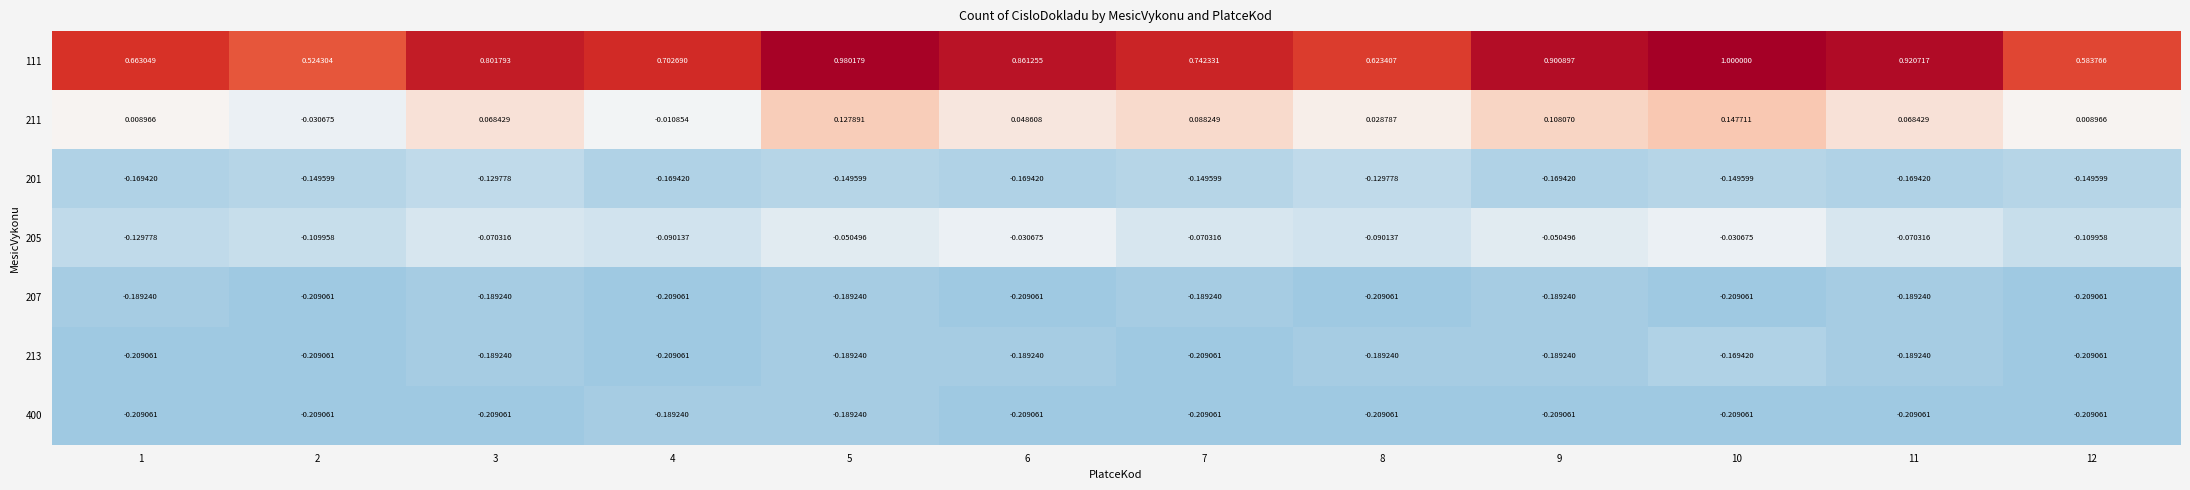

Is the value of 211 at 3 greater than the value of 207 at 12?

Yes